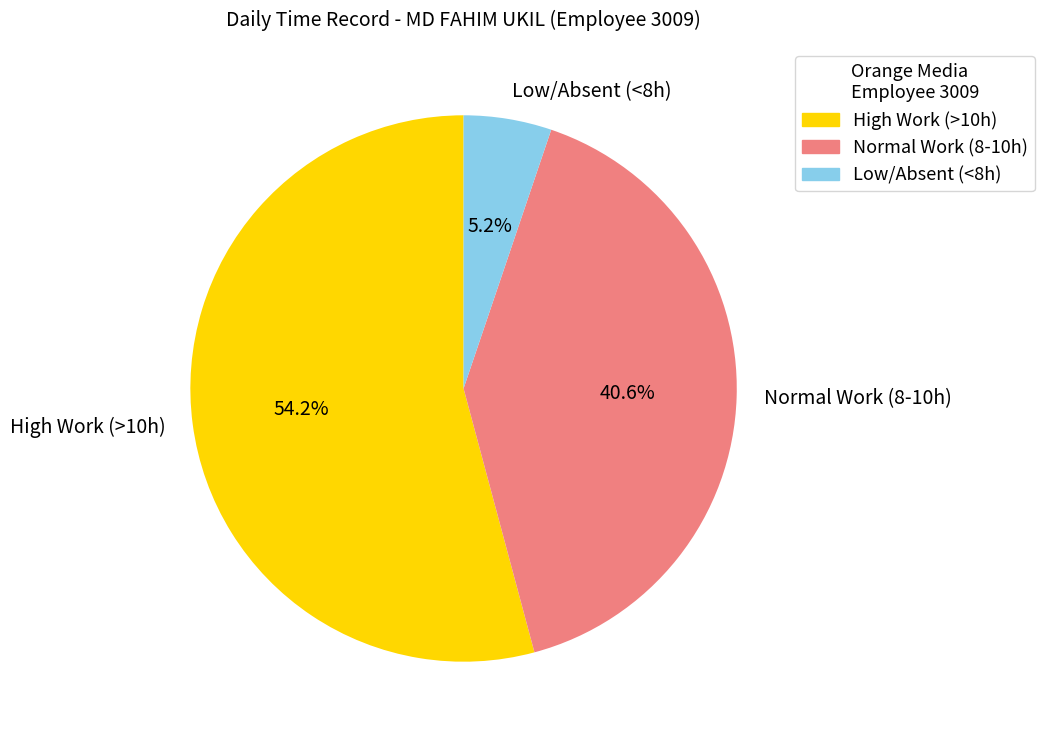

Rank the categories by value from highest to lowest.

High Work (>10h), Normal Work (8-10h), Low/Absent (<8h)